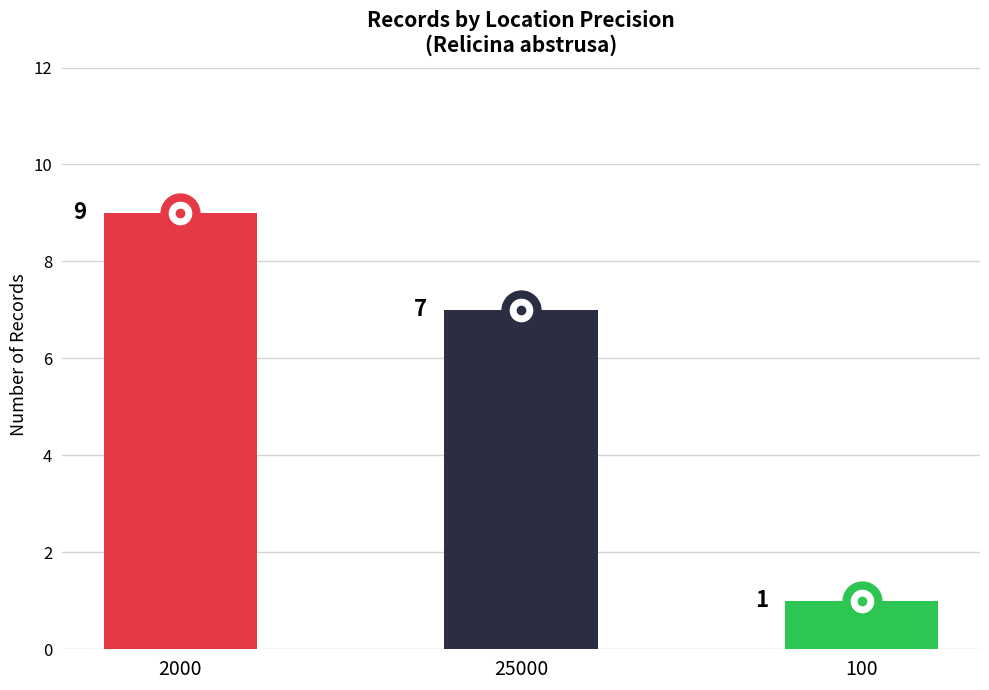

How many categories are shown in the chart?

3